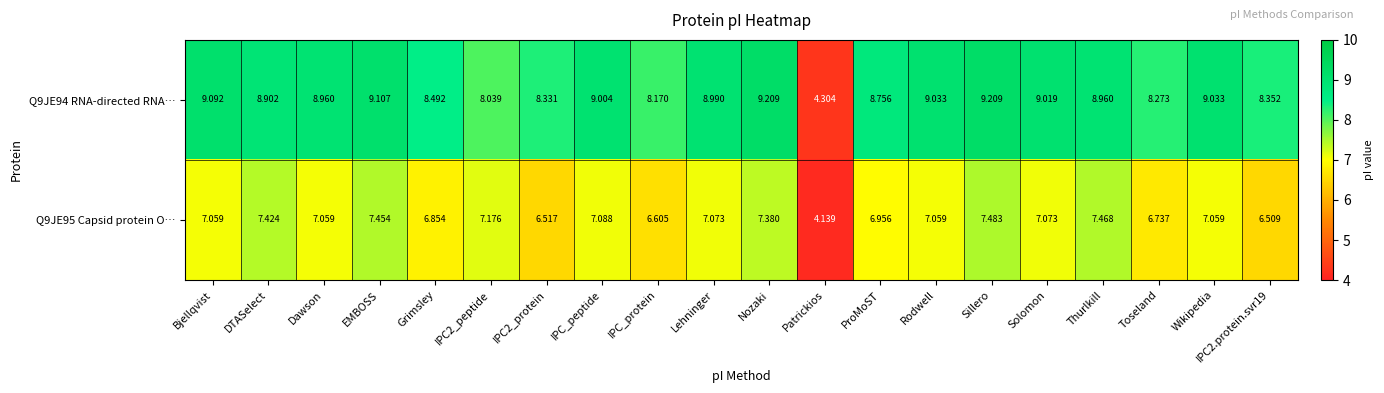

Which category has the lowest value in the Q9JE95 Capsid protein O… series?

Patrickios